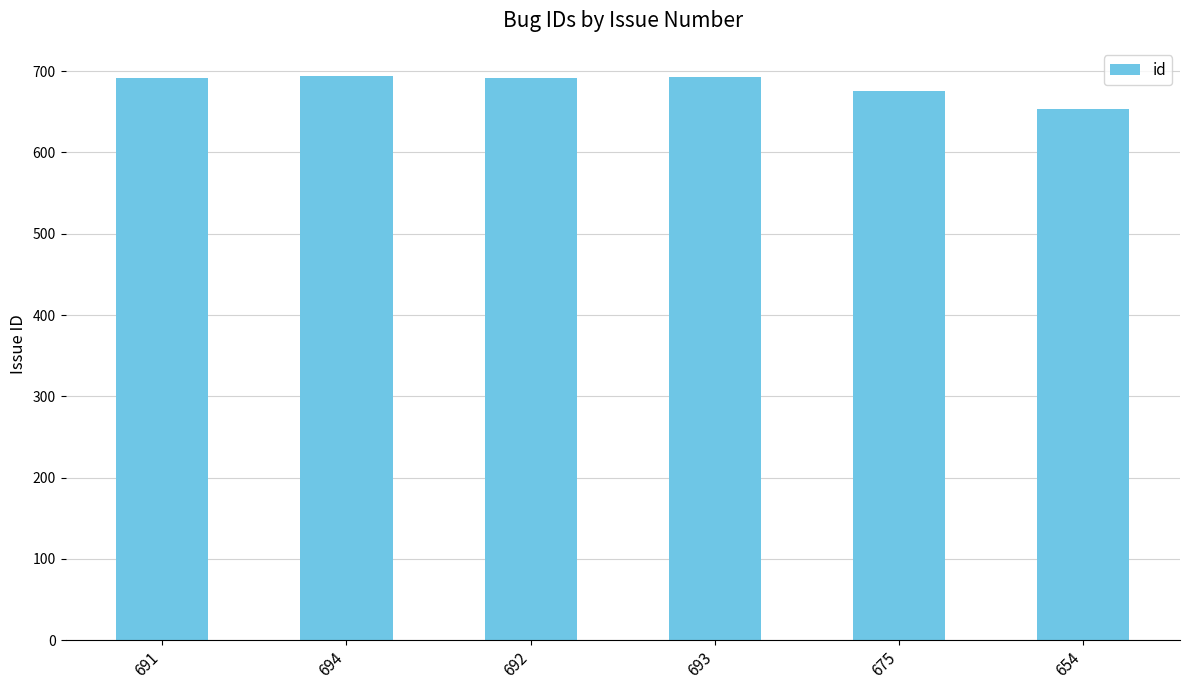

What is the change in value from 694 to 654?

-40